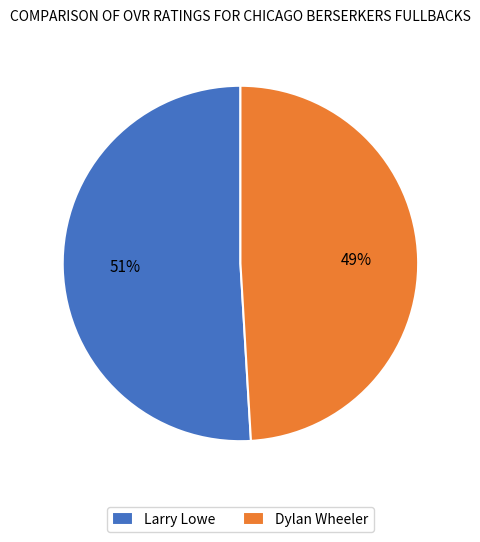

To the nearest percent, what portion does Larry Lowe represent?

51%